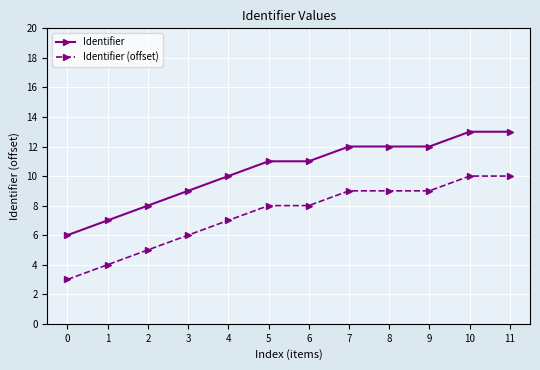

Rank the series at 11 from lowest to highest value.

Identifier (offset), Identifier